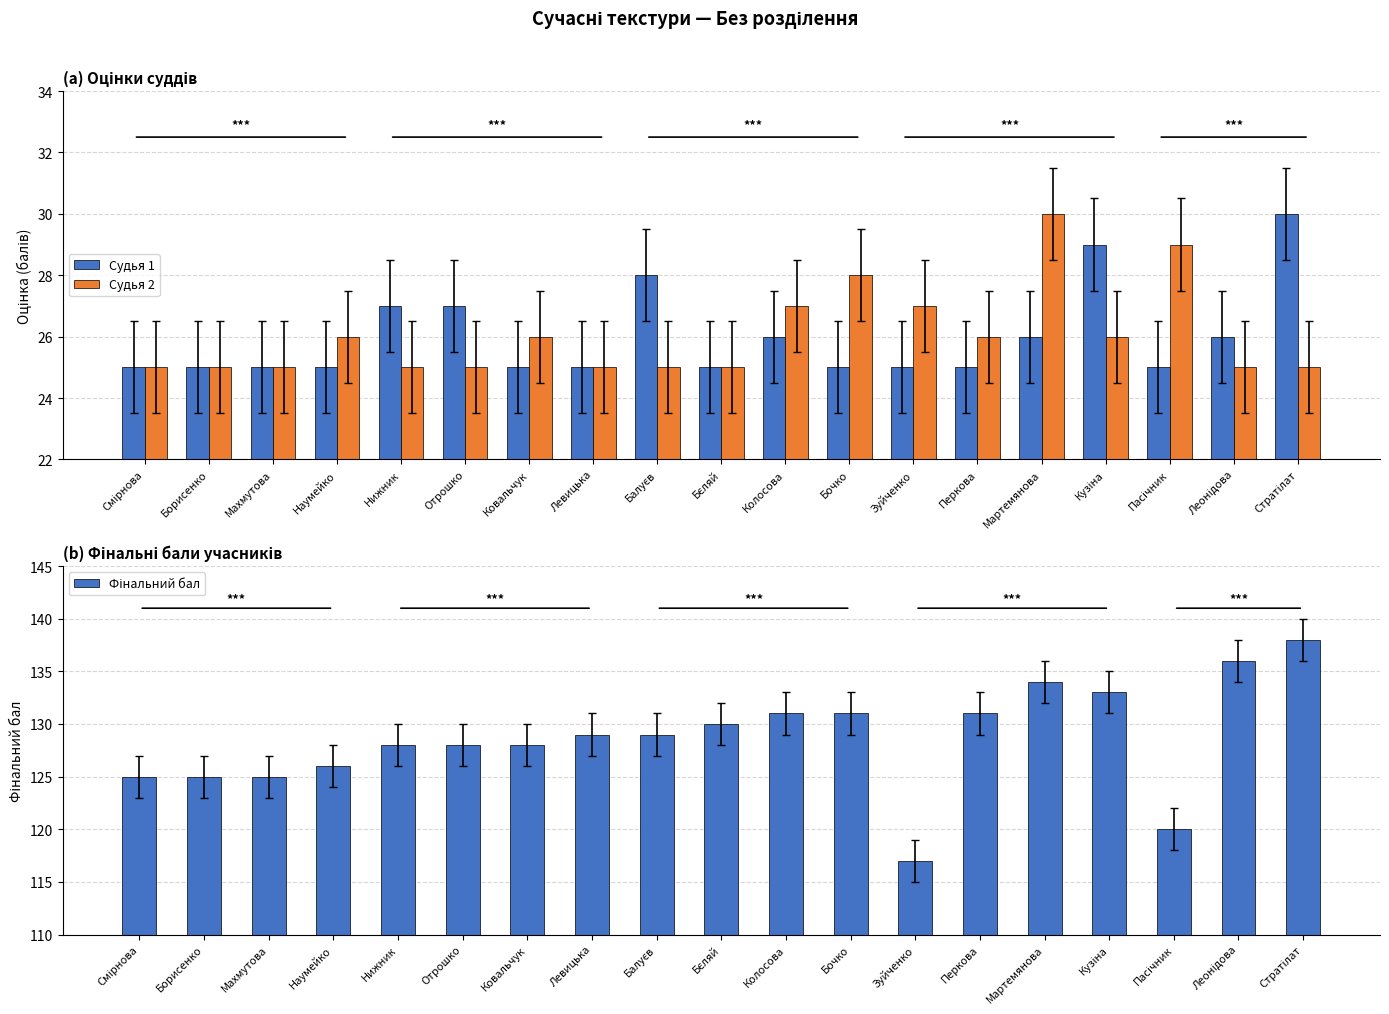

Which series has the largest total across all categories?

Фінальний бал